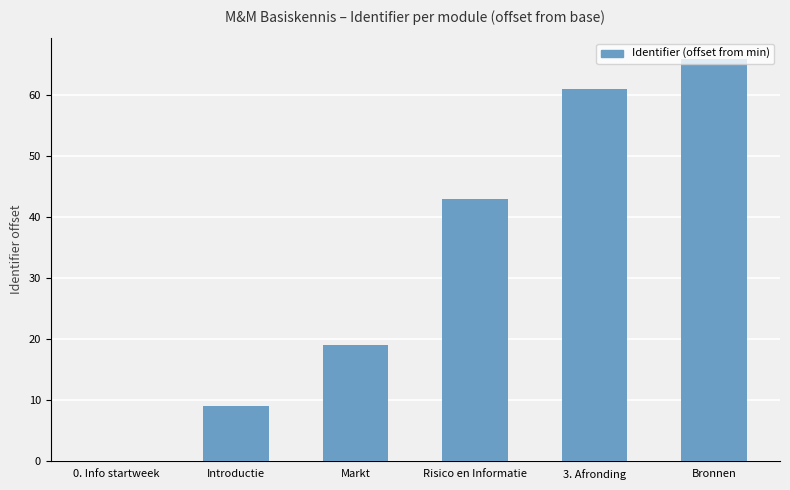

What value does the data have at Bronnen, to the nearest 5?

65